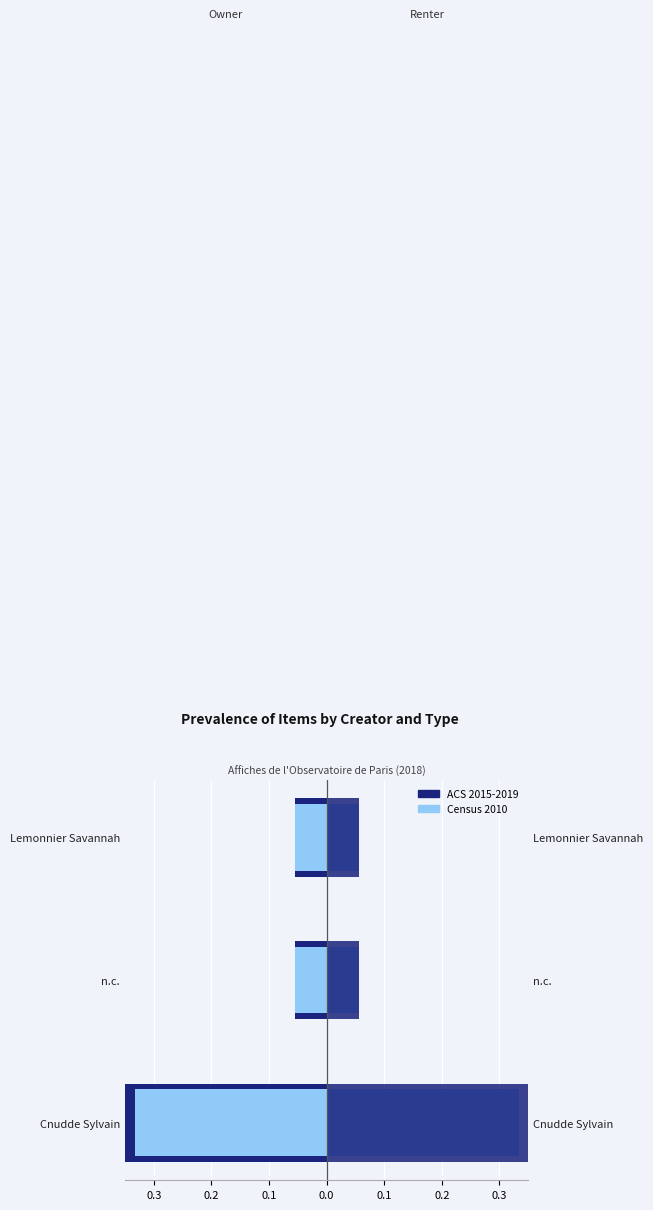

What is the sum of all Census 2010 values?

-0.4